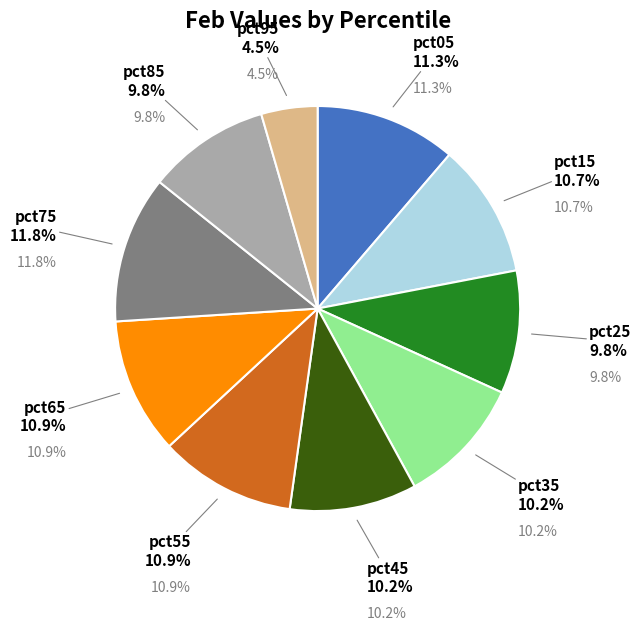

To the nearest percent, what portion does pct95 represent?

4%